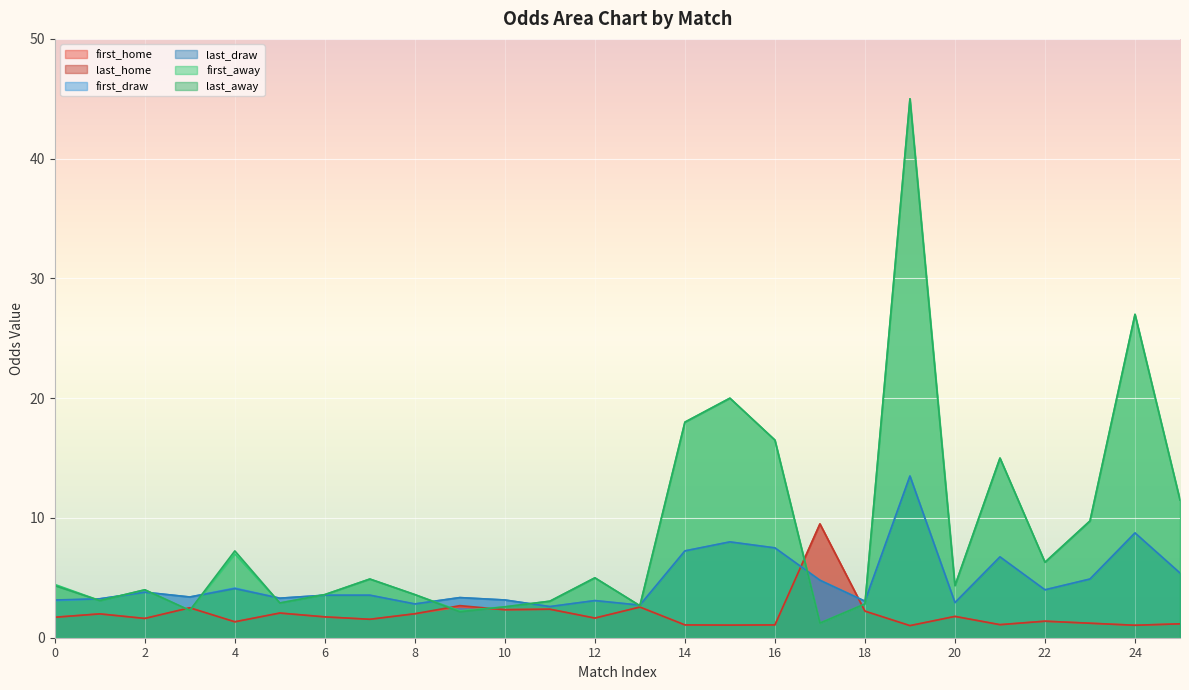

What is the difference between the highest and lowest values at 8?

1.6